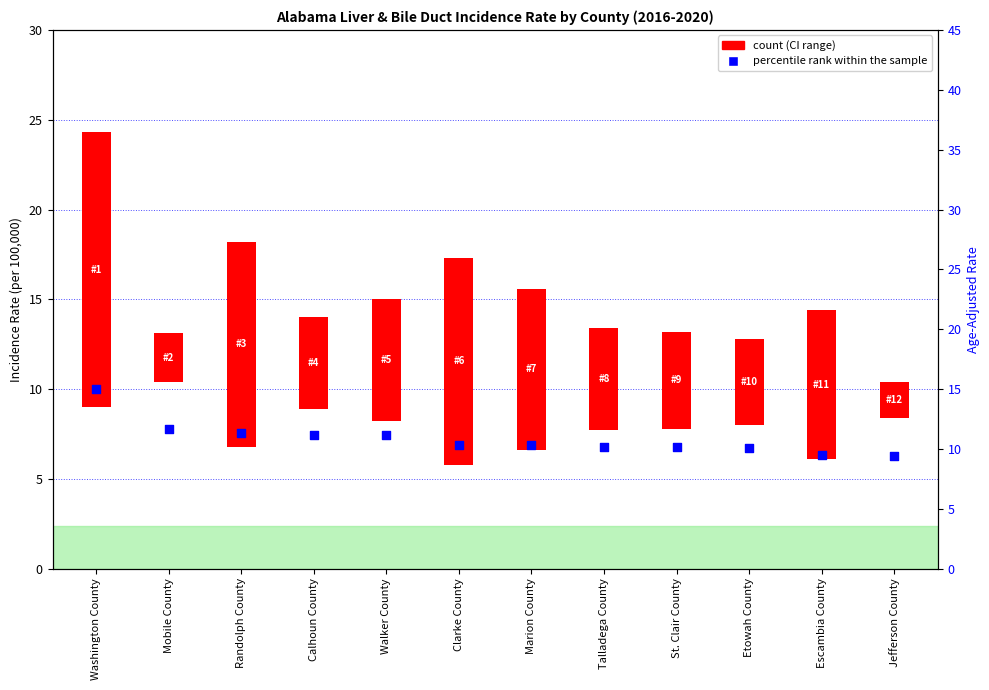

At how many categories does at least one series exceed 5?

12